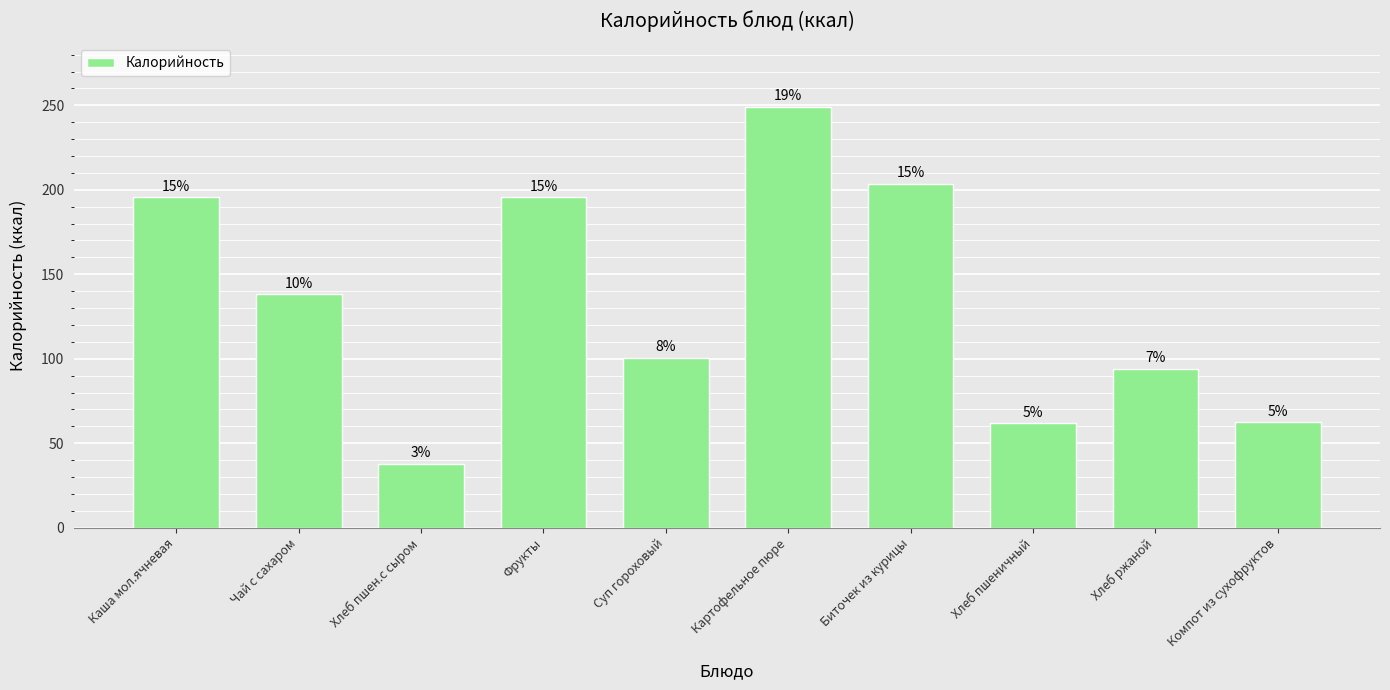

Reading left to right, list all the values displayed in this chart.

195.8	138.2	38.0	195.8	100.7	249.2	203.7	62.0	94.0	62.4